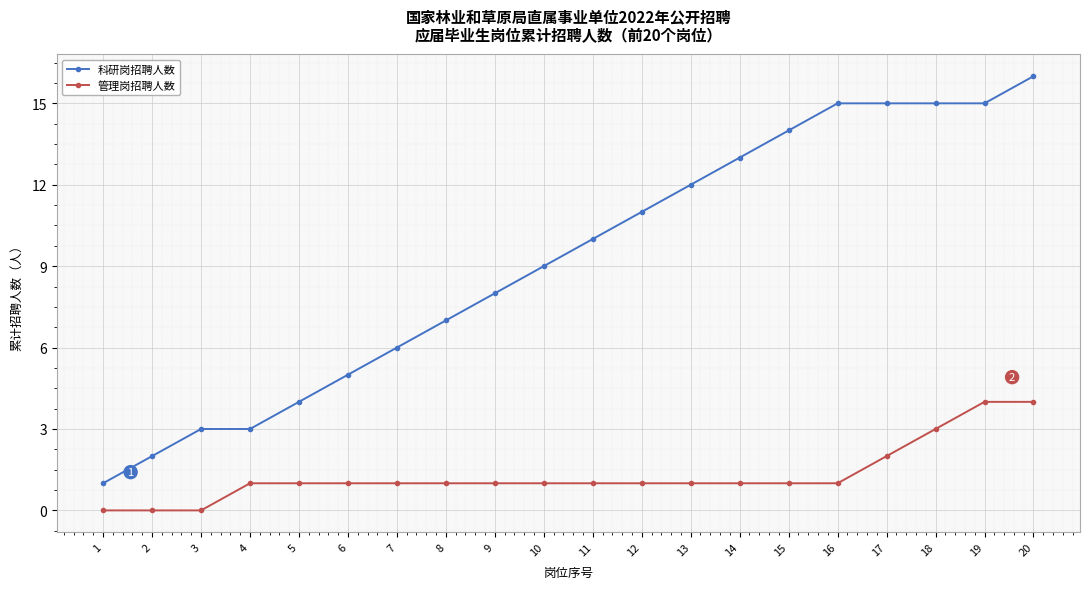

At which category is the sum across all series the highest?

20